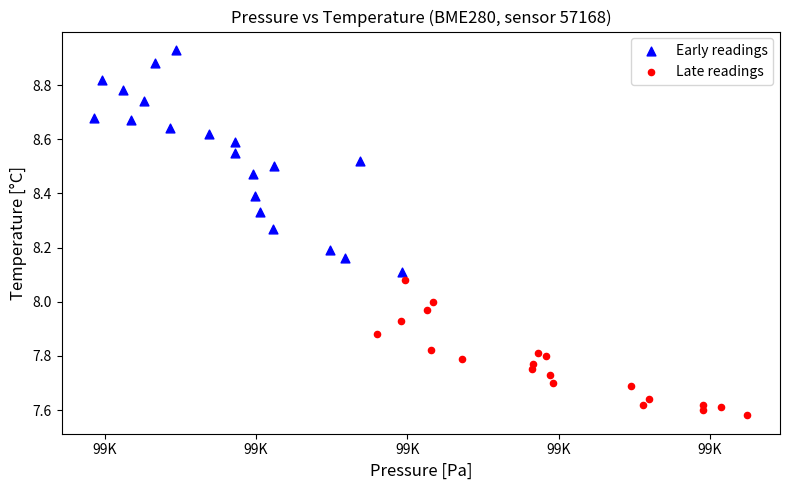

Which series contains the highest Y value?

Early readings